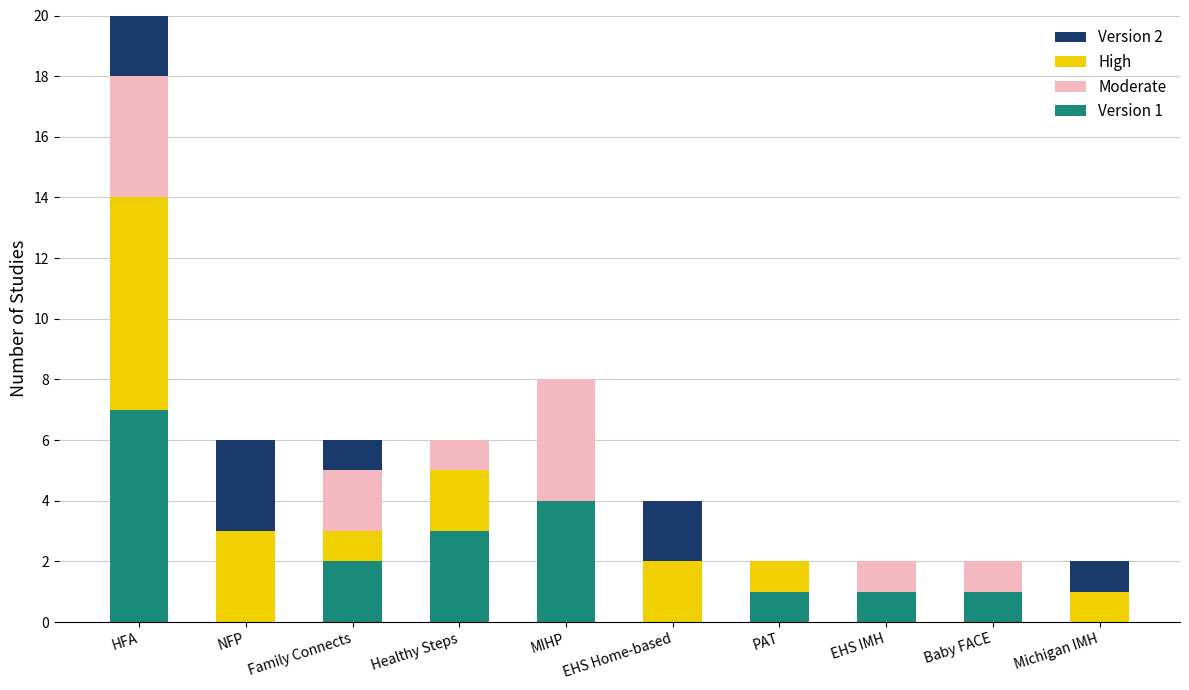

How many distinct data groups are displayed?

4